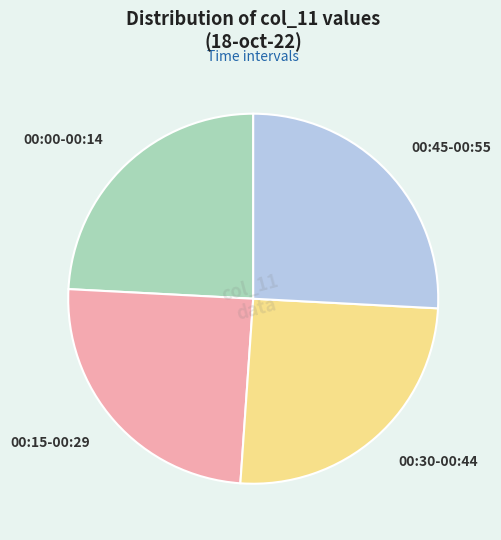

Is it true that 00:45-00:55 is 39% of the pie?

False